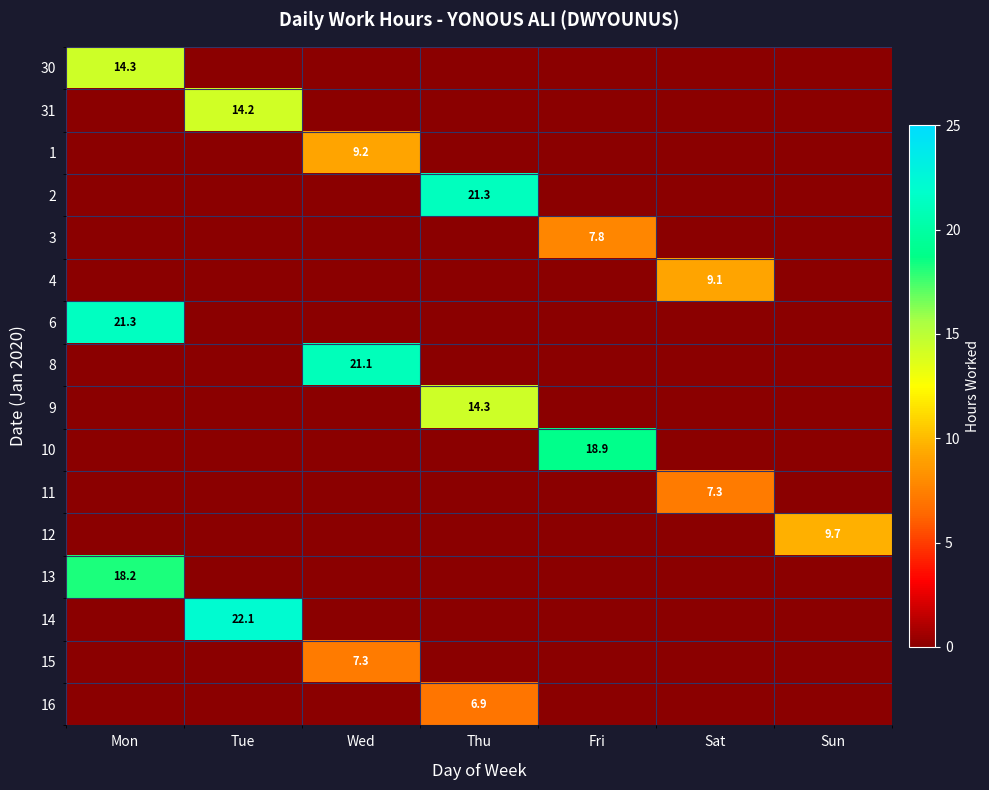

Is it true that 3 equals 13.0 at Fri?

False